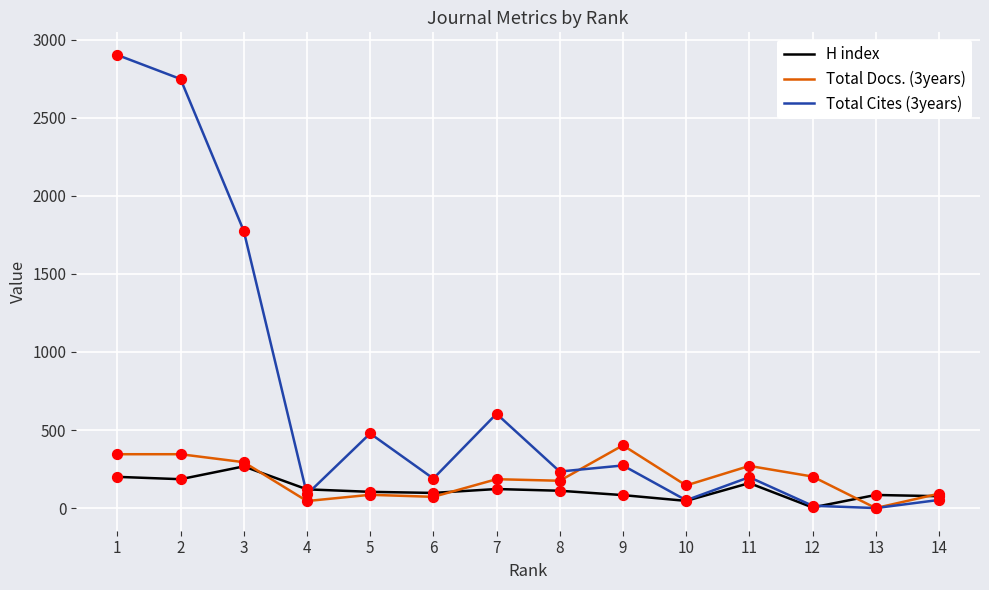

Which series has the largest range (max minus min)?

Total Cites (3years)